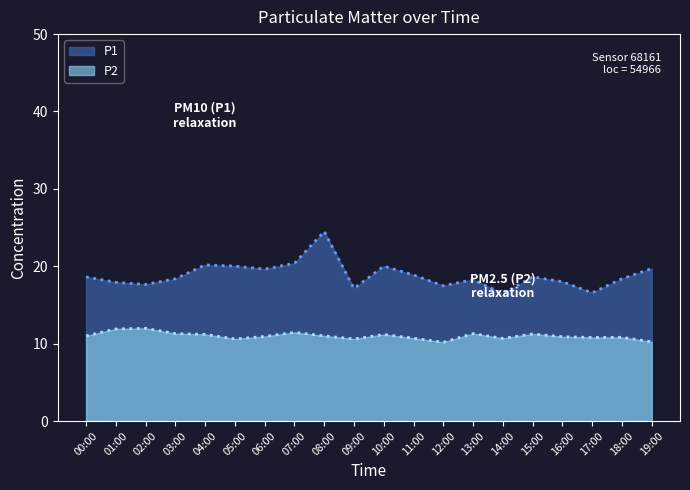

At which category is the sum across all series the highest?

08:00